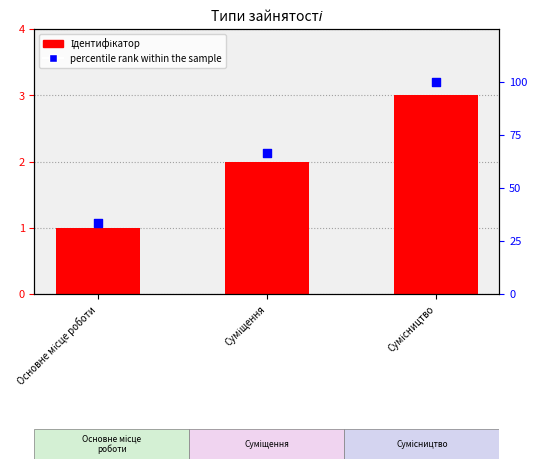

Is the value of Ідентифікатор at Сумісництво greater than the value of percentile rank within the sample at Сумісництво?

No